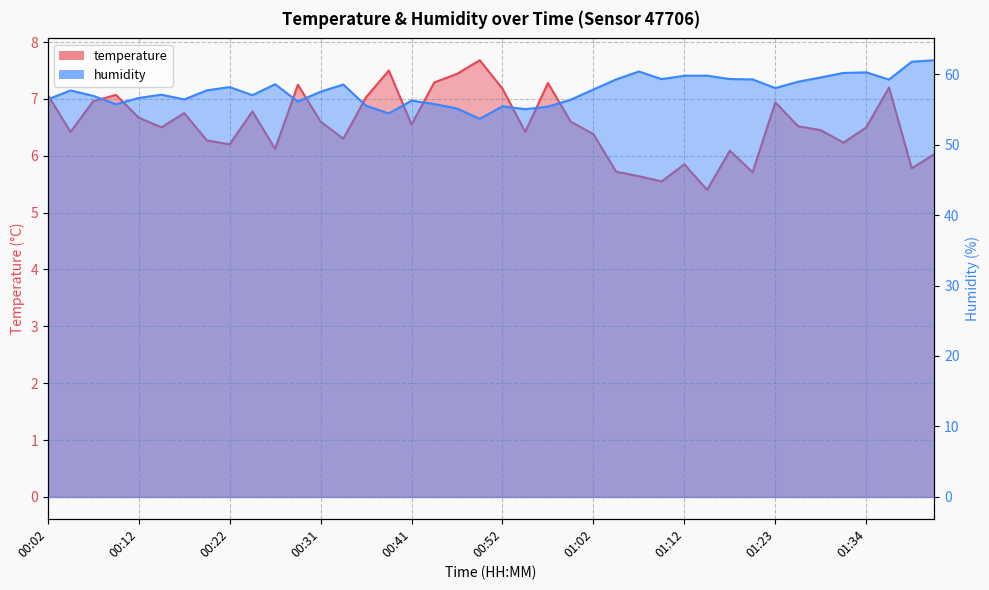

The value of temperature at 00:09 is 7.1. True or false?

True